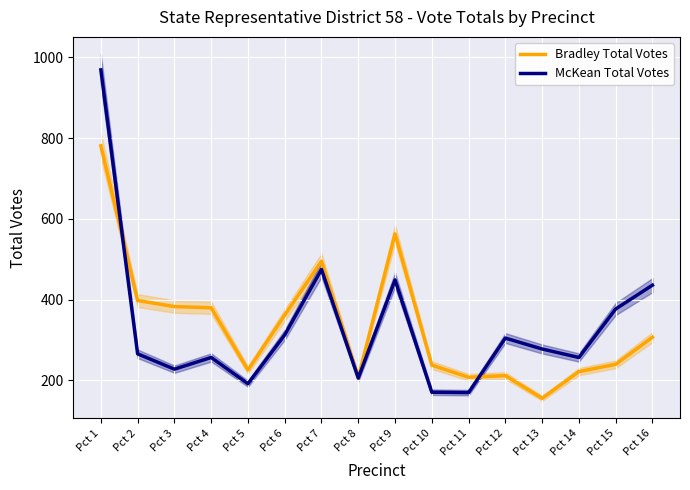

What is the difference between the second highest and second lowest values in the McKean Total Votes series?

304